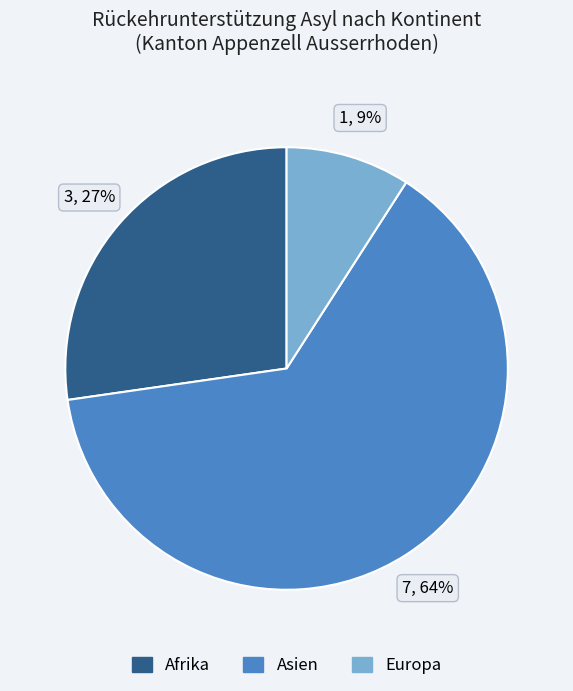

Count the number of slices in the pie.

3